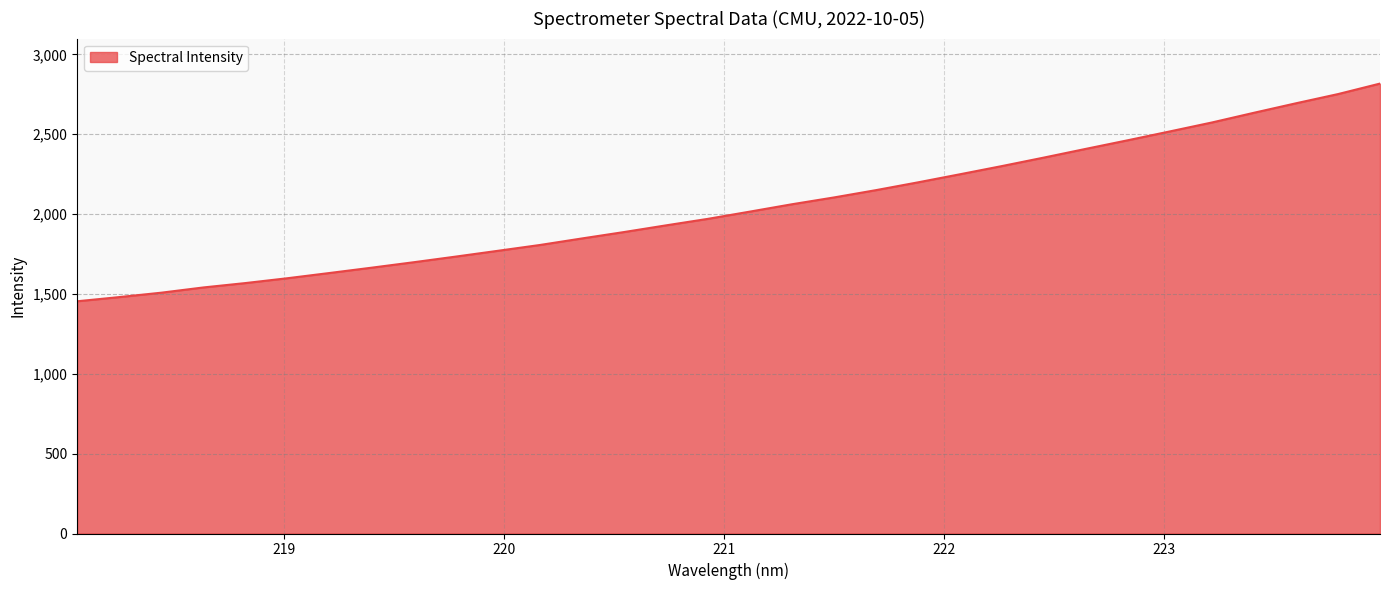

What is the greatest value displayed?

2817.6